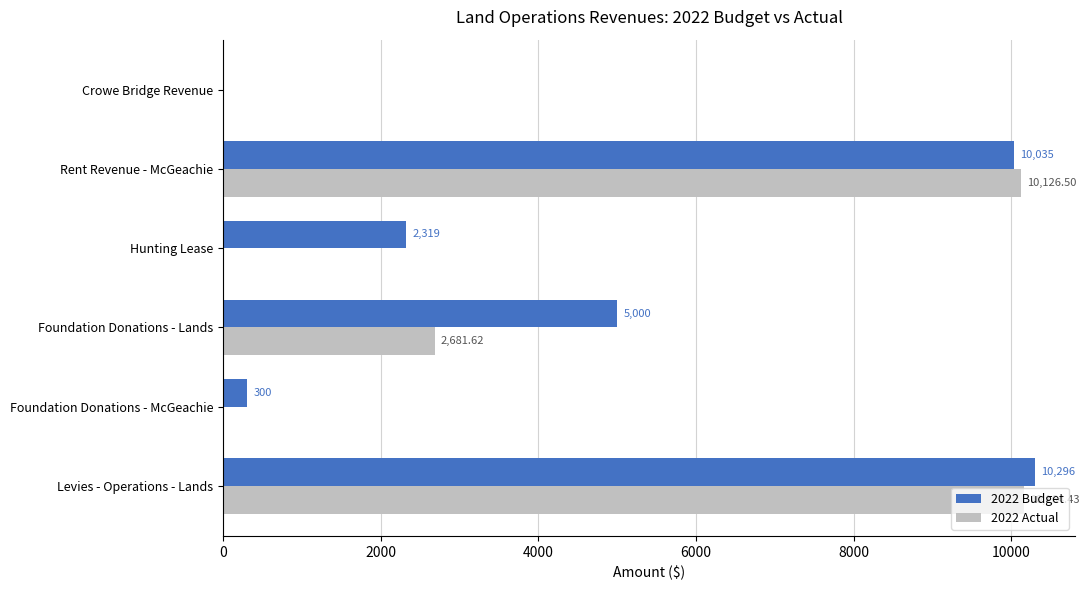

What is the greatest value displayed?

10296.0